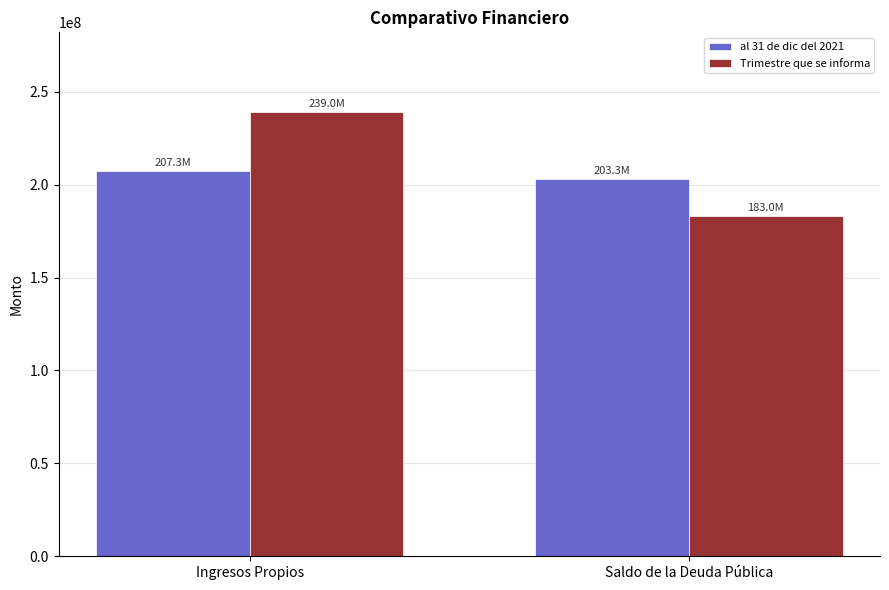

What position from the left is Saldo de la Deuda Pública?

2